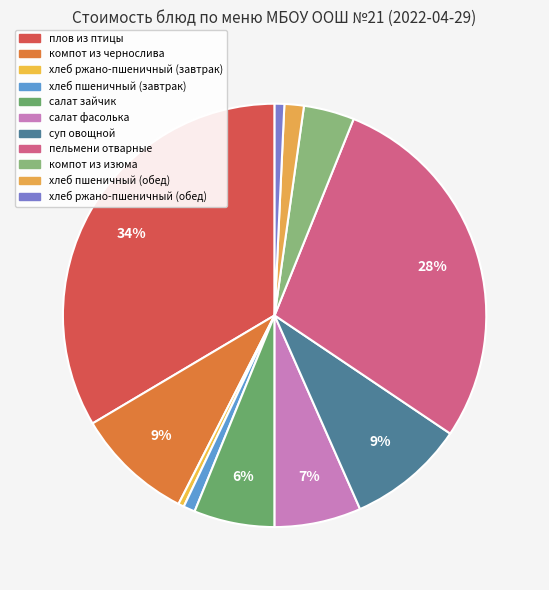

To the nearest percent, what is the combined percentage of компот из изюма and хлеб ржано-пшеничный (обед)?

5%